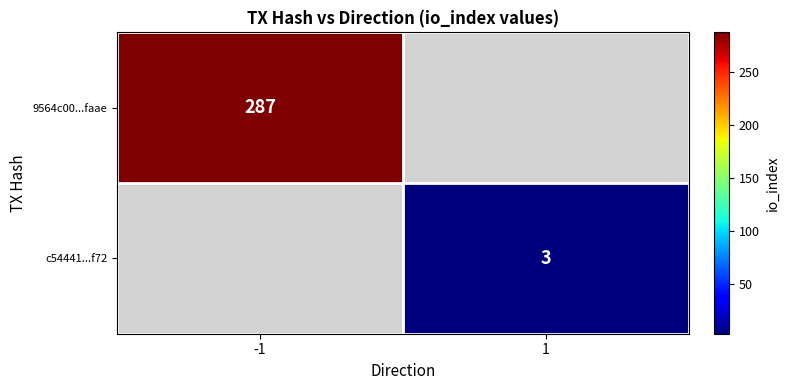

True or false: 9564c00...faae has a value of 287 at -1.

True